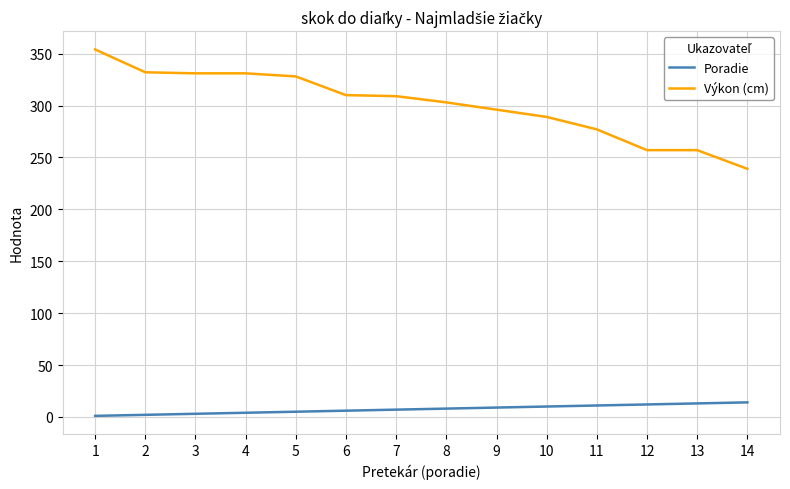

At which label does Výkon (cm) first exceed 309?

1